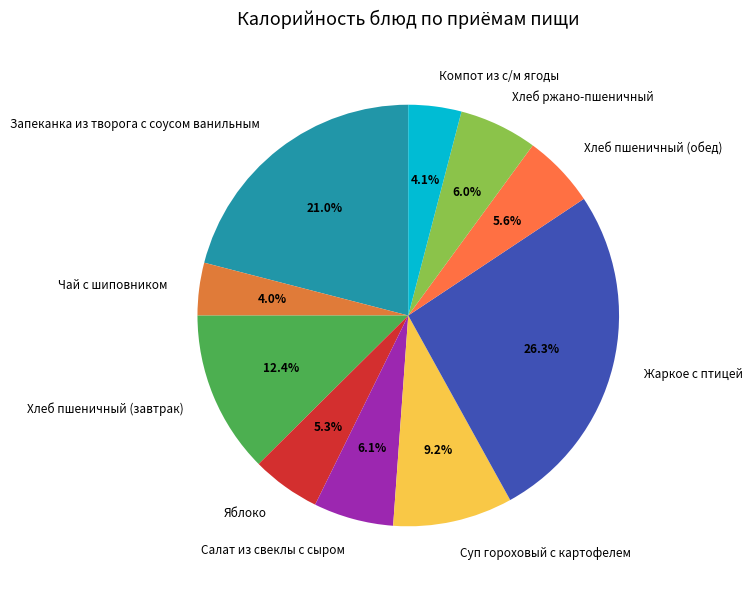

To the nearest percent, what is the difference between the largest and smallest slice percentages?

22%